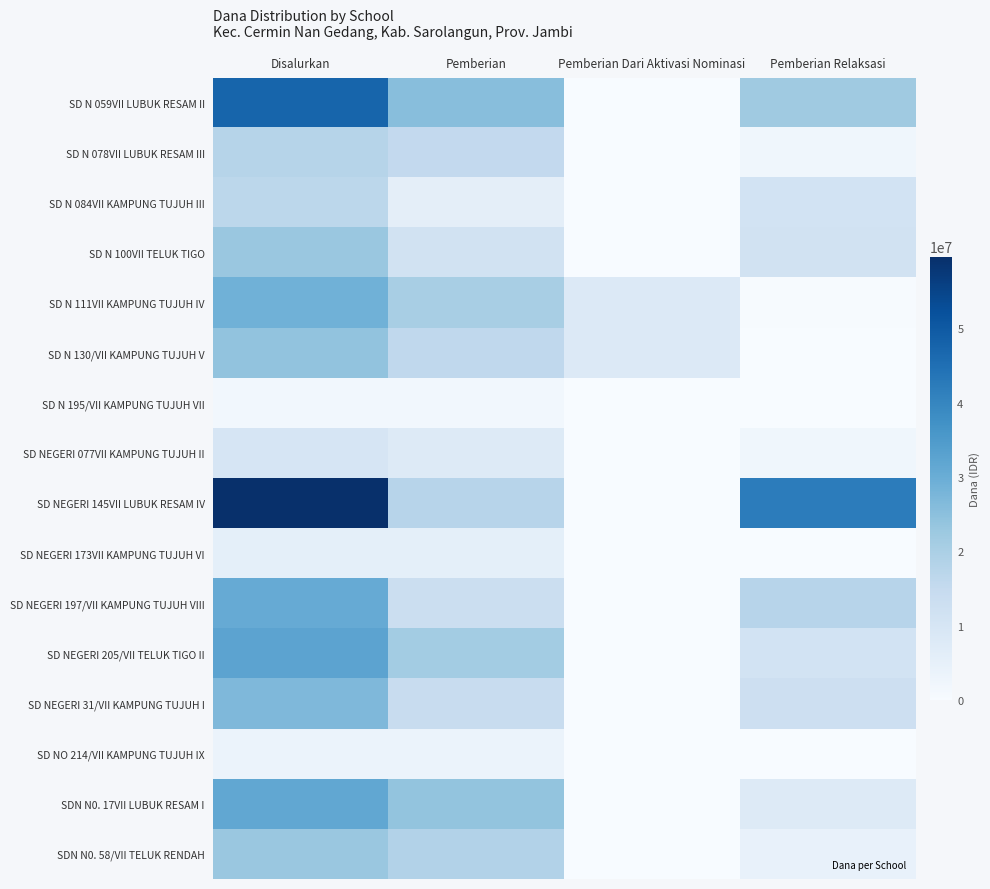

Reading left to right, list all the values displayed in this chart.

SD N 059VII LUBUK RESAM II: Disalurkan=47475000	Pemberian=25425000	Pemberian Dari Aktivasi Nominasi=0	Pemberian Relaksasi=22050000
SD N 078VII LUBUK RESAM III: Disalurkan=17775000	Pemberian=15525000	Pemberian Dari Aktivasi Nominasi=0	Pemberian Relaksasi=2250000
SD N 084VII KAMPUNG TUJUH III: Disalurkan=16650000	Pemberian=5625000	Pemberian Dari Aktivasi Nominasi=0	Pemberian Relaksasi=11025000
SD N 100VII TELUK TIGO: Disalurkan=22950000	Pemberian=11475000	Pemberian Dari Aktivasi Nominasi=0	Pemberian Relaksasi=11475000
SD N 111VII KAMPUNG TUJUH IV: Disalurkan=29025000	Pemberian=20475000	Pemberian Dari Aktivasi Nominasi=8100000	Pemberian Relaksasi=450000
SD N 130/VII KAMPUNG TUJUH V: Disalurkan=24075000	Pemberian=15975000	Pemberian Dari Aktivasi Nominasi=8100000	Pemberian Relaksasi=0
SD N 195/VII KAMPUNG TUJUH VII: Disalurkan=1800000	Pemberian=1800000	Pemberian Dari Aktivasi Nominasi=0	Pemberian Relaksasi=0
SD NEGERI 077VII KAMPUNG TUJUH II: Disalurkan=9900000	Pemberian=7650000	Pemberian Dari Aktivasi Nominasi=0	Pemberian Relaksasi=2250000
SD NEGERI 145VII LUBUK RESAM IV: Disalurkan=59625000	Pemberian=17550000	Pemberian Dari Aktivasi Nominasi=0	Pemberian Relaksasi=42075000
SD NEGERI 173VII KAMPUNG TUJUH VI: Disalurkan=5400000	Pemberian=5400000	Pemberian Dari Aktivasi Nominasi=0	Pemberian Relaksasi=0
SD NEGERI 197/VII KAMPUNG TUJUH VIII: Disalurkan=30600000	Pemberian=13050000	Pemberian Dari Aktivasi Nominasi=0	Pemberian Relaksasi=17550000
SD NEGERI 205/VII TELUK TIGO II: Disalurkan=32400000	Pemberian=21375000	Pemberian Dari Aktivasi Nominasi=0	Pemberian Relaksasi=11025000
SD NEGERI 31/VII KAMPUNG TUJUH I: Disalurkan=27000000	Pemberian=14400000	Pemberian Dari Aktivasi Nominasi=0	Pemberian Relaksasi=12600000
SD NO 214/VII KAMPUNG TUJUH IX: Disalurkan=3600000	Pemberian=3600000	Pemberian Dari Aktivasi Nominasi=0	Pemberian Relaksasi=0
SDN N0. 17VII LUBUK RESAM I: Disalurkan=31500000	Pemberian=23850000	Pemberian Dari Aktivasi Nominasi=0	Pemberian Relaksasi=7650000
SDN N0. 58/VII TELUK RENDAH: Disalurkan=22950000	Pemberian=18450000	Pemberian Dari Aktivasi Nominasi=0	Pemberian Relaksasi=4500000